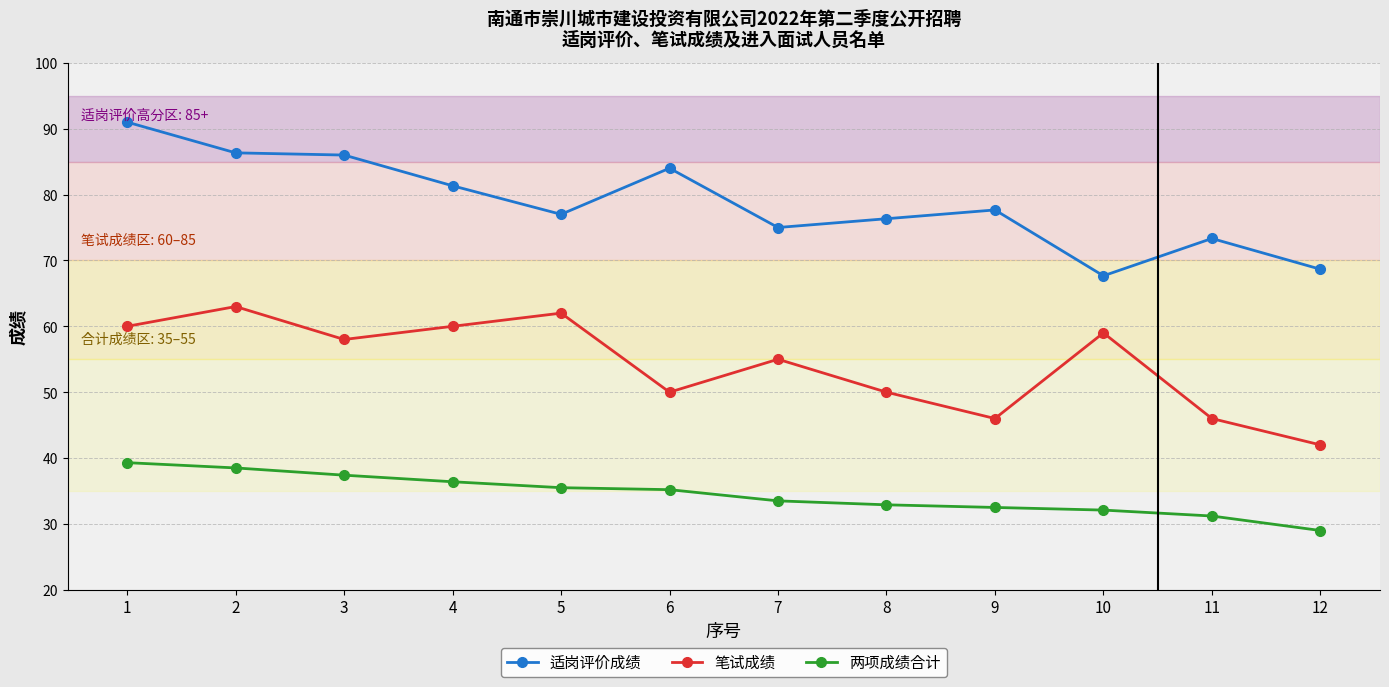

Rank the series by their maximum value, from lowest to highest.

两项成绩合计, 笔试成绩, 适岗评价成绩